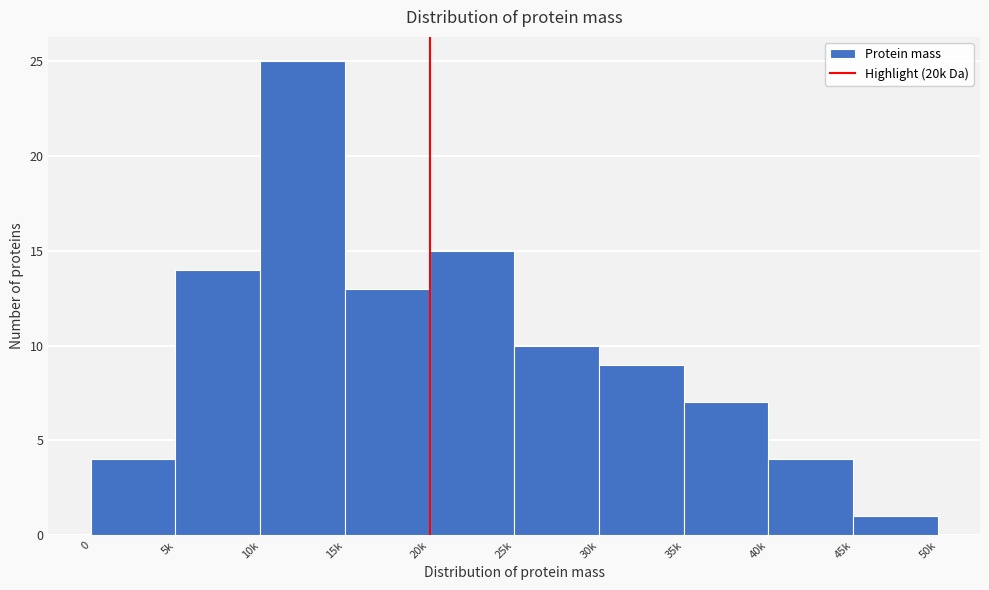

Reading left to right, list all the values displayed in this chart.

0=4	5k=14	10k=25	15k=13	20k=15	25k=10	30k=9	35k=7	40k=4	45k=1